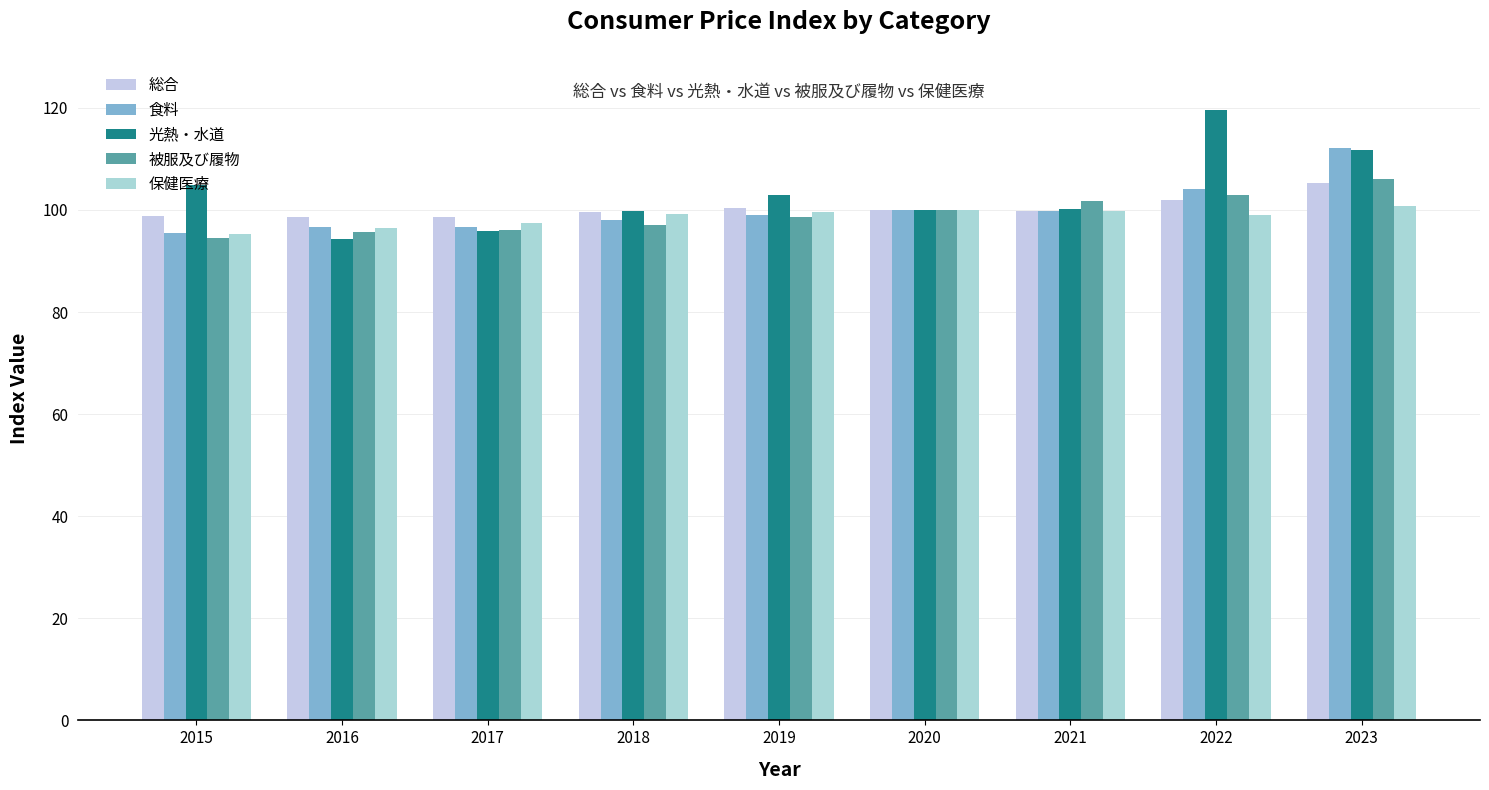

How many series are shown in this chart?

5